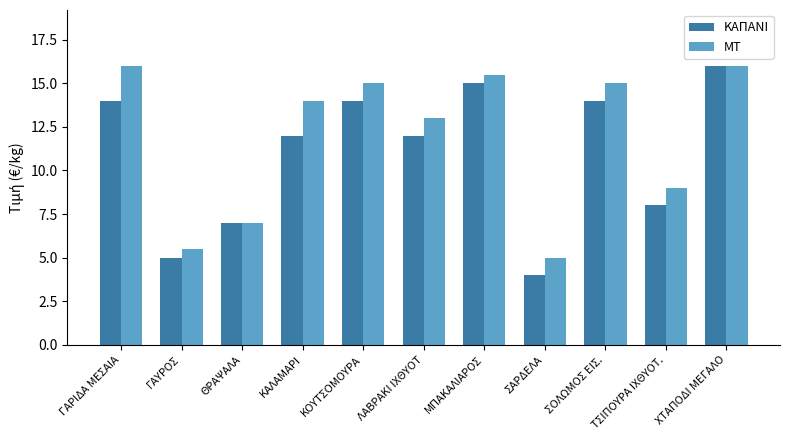

What is the label of the 9th bar from the left?

ΣΟΛΩΜΟΣ ΕΙΣ.